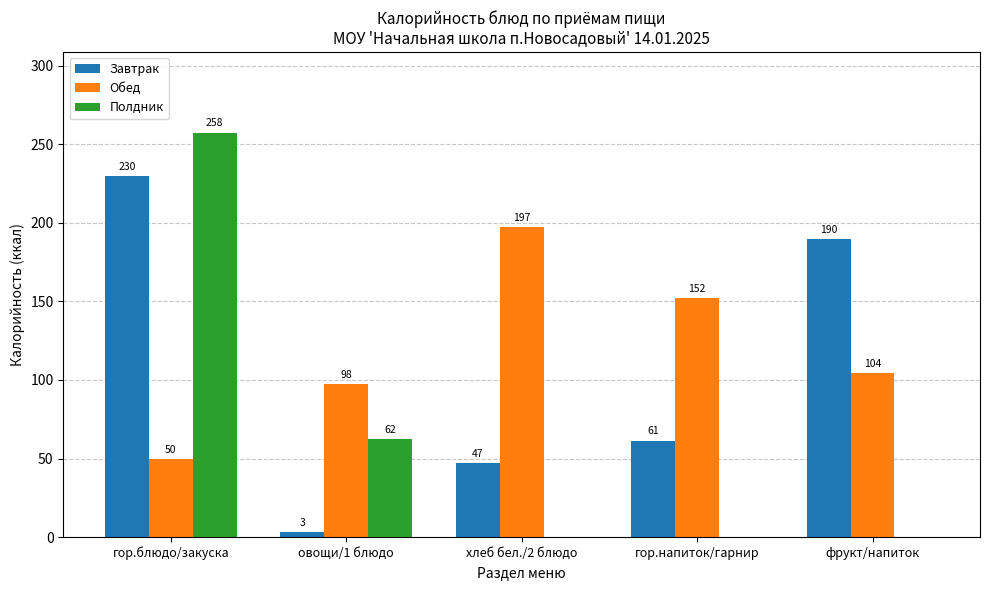

What are all the series names shown in the legend?

Завтрак, Обед, Полдник